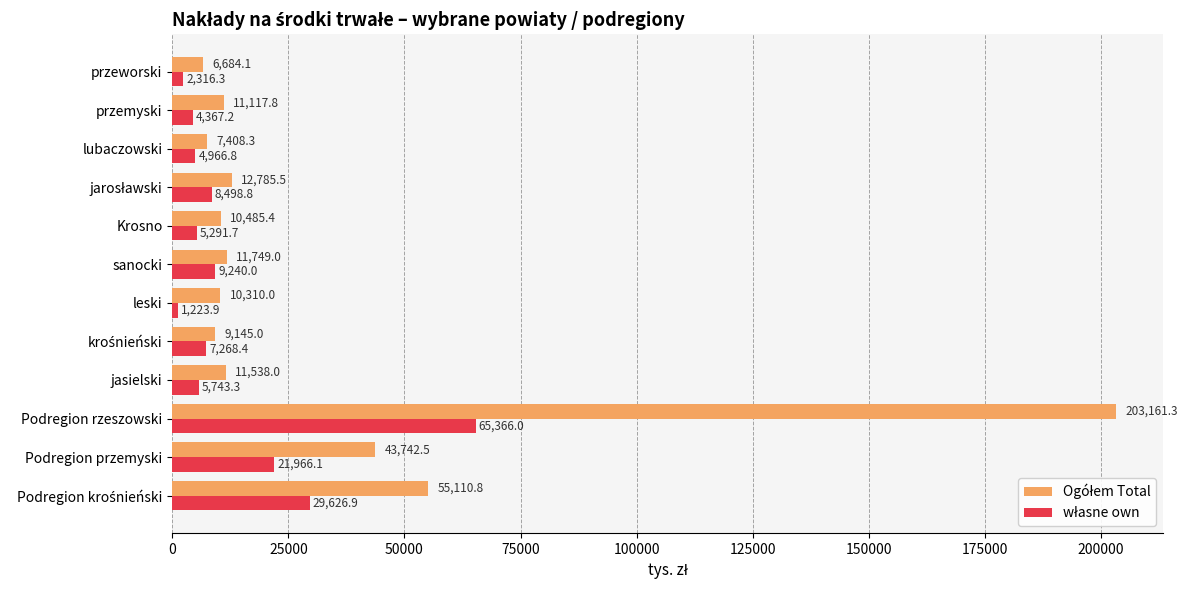

What is the total value across all series at sanocki?

20989.0